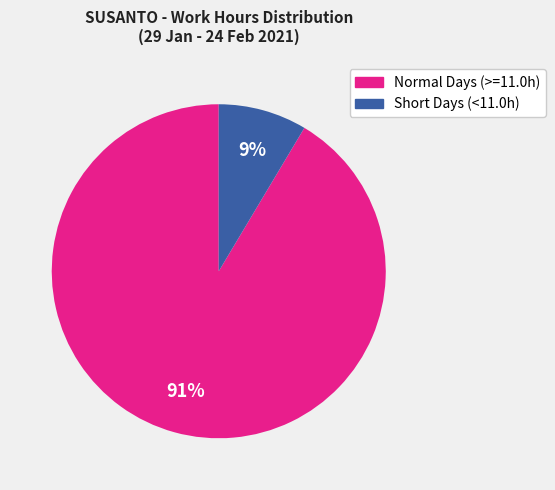

Is there any slice that represents more than half of the pie?

Yes